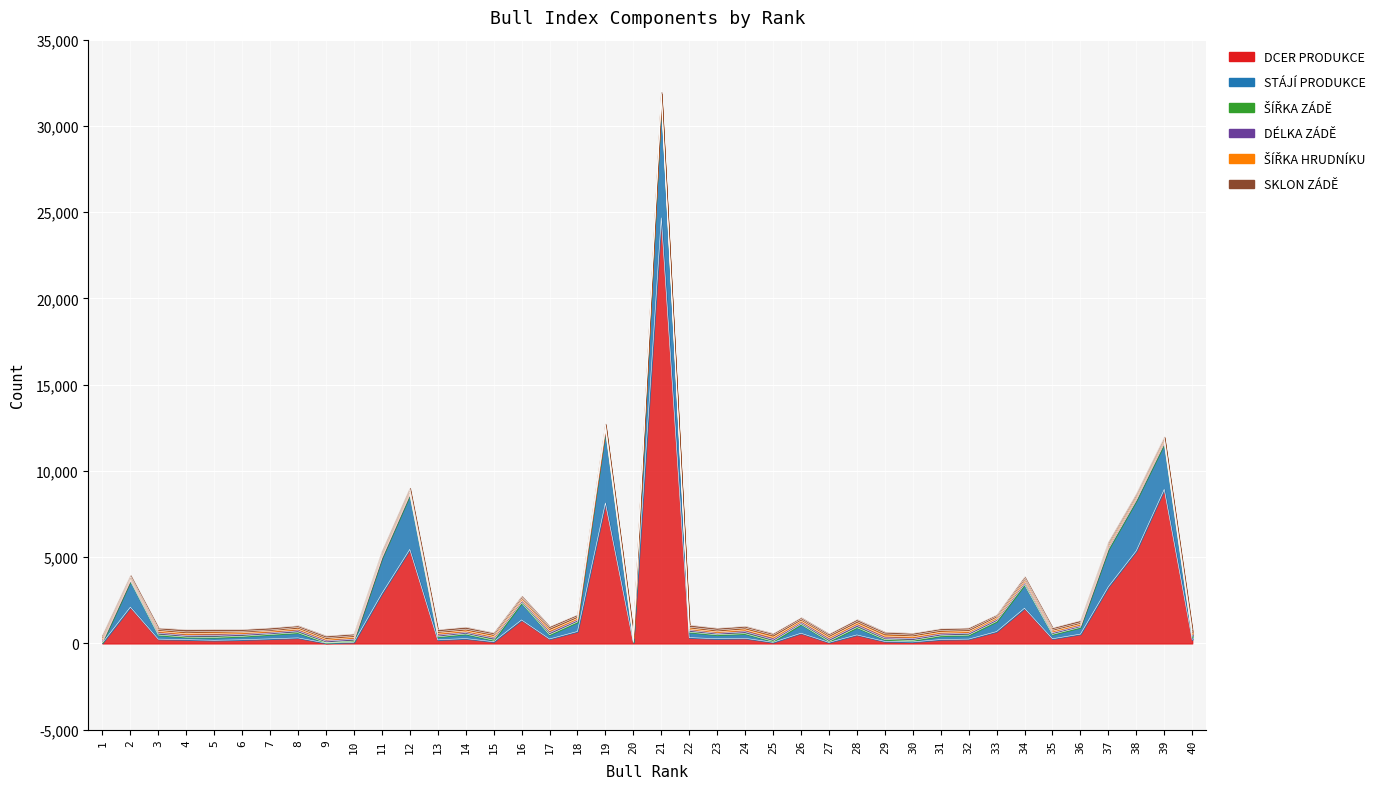

Reading left to right, extract all data points from this chart.

DCER PRODUKCE: 33	2103	249	219	182	213	266	321	23	70	2890	5450	207	282	98	1361	258	693	8139	54	24672	339	271	299	63	592	60	494	115	88	225	250	686	2041	270	539	3286	5367	8929	219
STÁJÍ PRODUKCE: 33	1508	235	145	167	198	250	297	22	67	2041	3153	171	262	88	989	244	547	4198	50	6868	316	226	266	58	516	56	427	109	84	213	231	588	1366	252	390	2168	2918	2648	145
ŠÍŘKA ZÁDĚ: 94	76	107	88	111	106	84	110	91	104	80	94	94	84	118	110	114	104	106	102	108	96	86	112	109	86	114	121	91	100	98	105	102	115	96	83	108	95	107	88
DÉLKA ZÁDĚ: 112	76	109	106	124	98	102	101	98	103	109	99	112	94	100	93	126	105	92	108	99	92	86	111	122	105	110	114	113	109	107	97	100	117	92	101	109	103	98	106
ŠÍŘKA HRUDNÍKU: 104	84	100	107	114	86	79	100	93	103	98	103	95	104	111	106	122	110	94	110	104	102	98	108	127	100	112	115	123	101	108	108	96	110	94	93	107	107	113	107
SKLON ZÁDĚ: 110	94	90	126	104	101	111	91	101	98	108	105	110	111	93	84	105	99	89	108	94	112	110	93	90	92	92	107	100	101	96	99	78	110	95	112	96	88	70	126